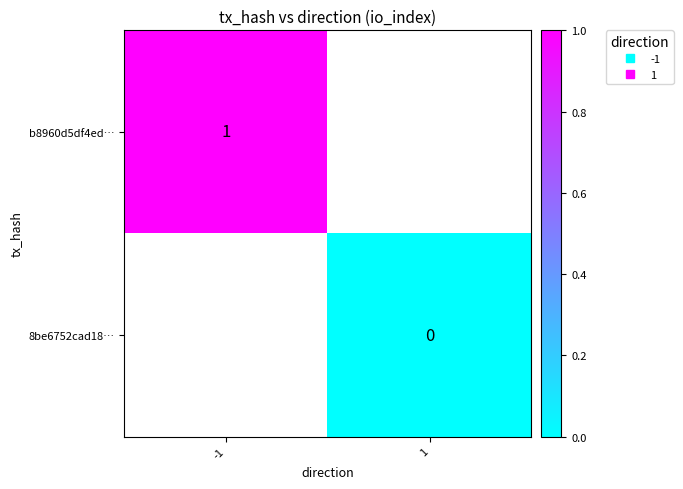

Which label corresponds to the smallest value in the chart?

1